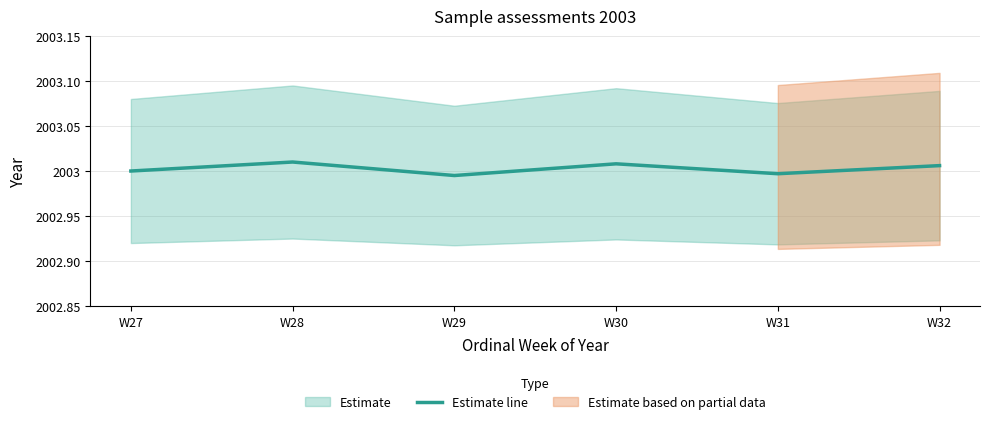

Which has a higher value, W31 or W27?

W27